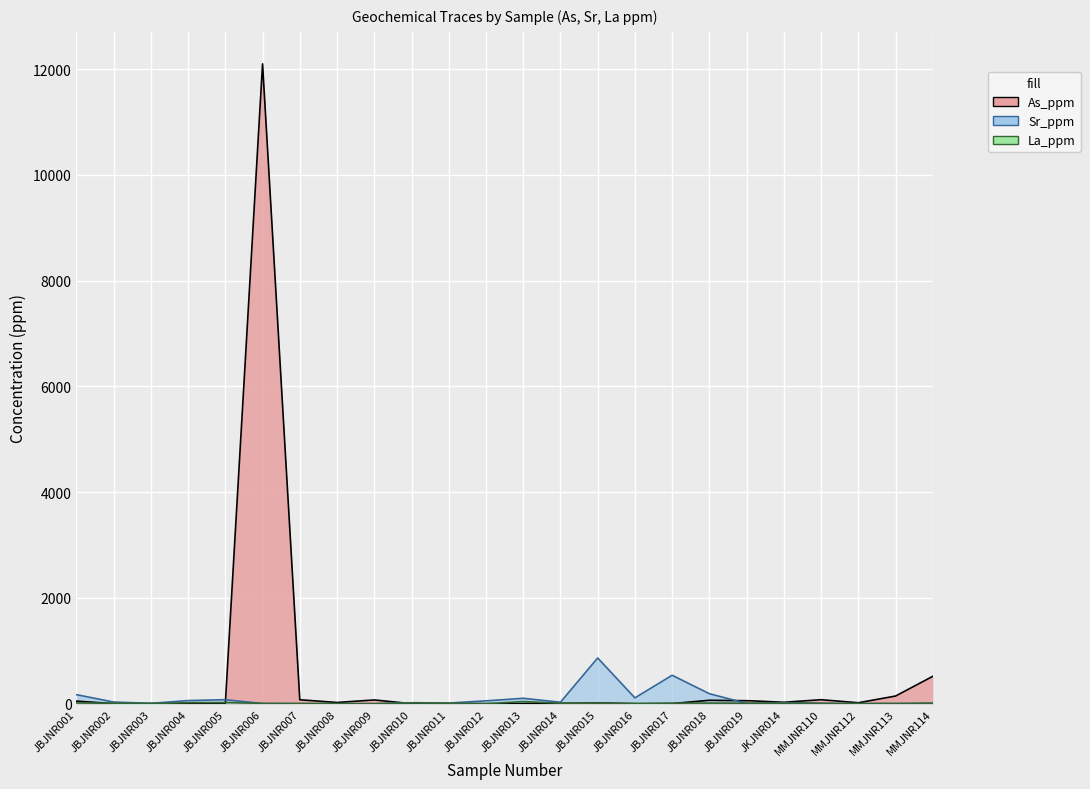

What is the difference between the highest and lowest values at JBJNR018?

176.3